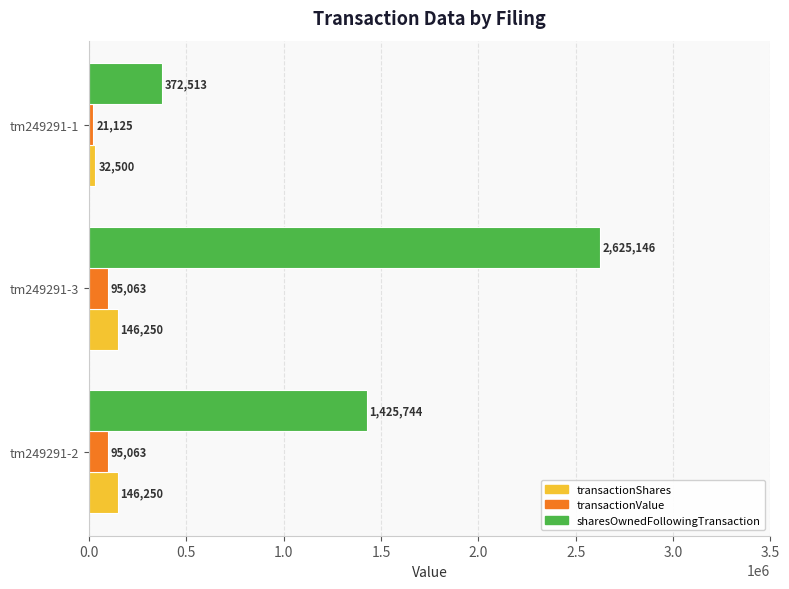

Which category has the highest value in the sharesOwnedFollowingTransaction series?

tm249291-3